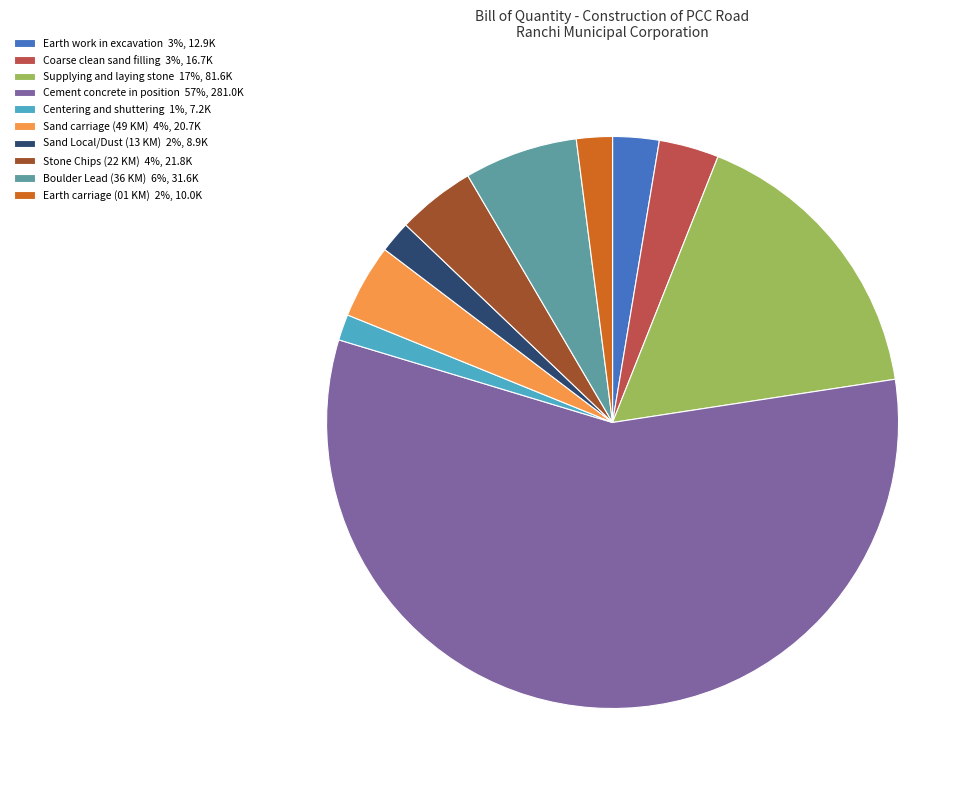

Which has a higher value, Earth work in excavation 3%, 12.9K or Centering and shuttering 1%, 7.2K?

Earth work in excavation 3%, 12.9K